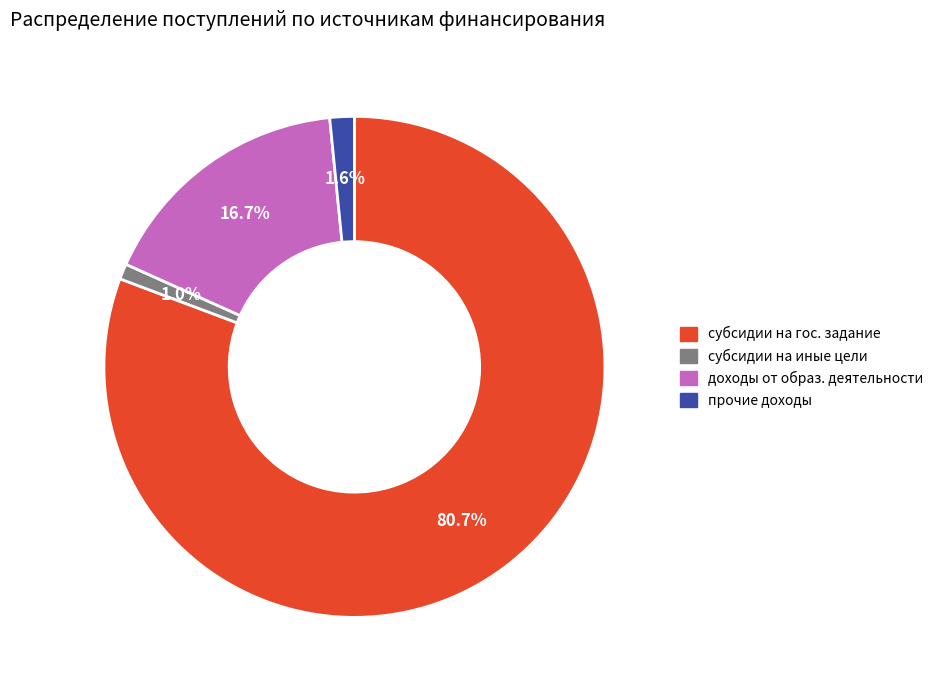

Rank the categories by value from highest to lowest.

субсидии на гос. задание, доходы от образ. деятельности, прочие доходы, субсидии на иные цели